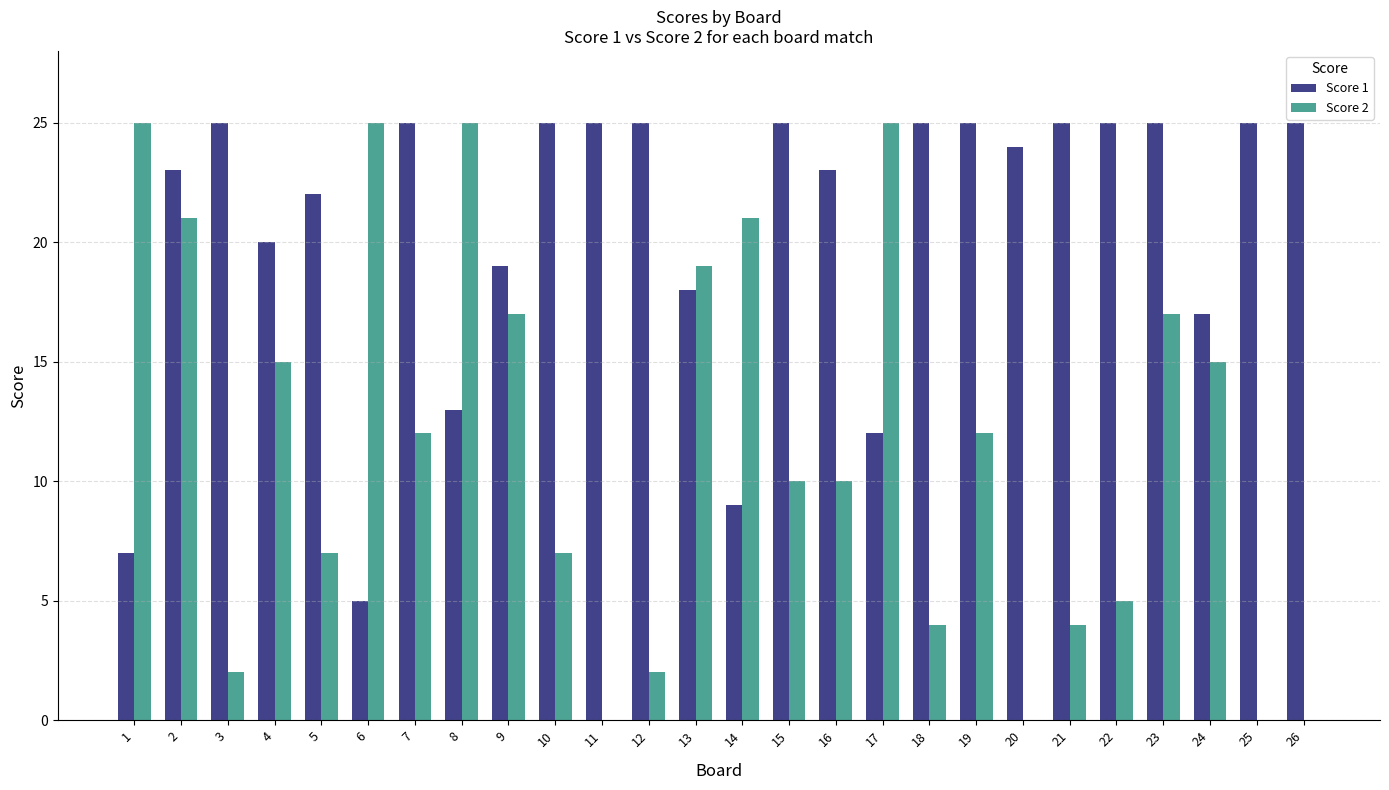

Which series changed the most between 2 and 8?

Score 1